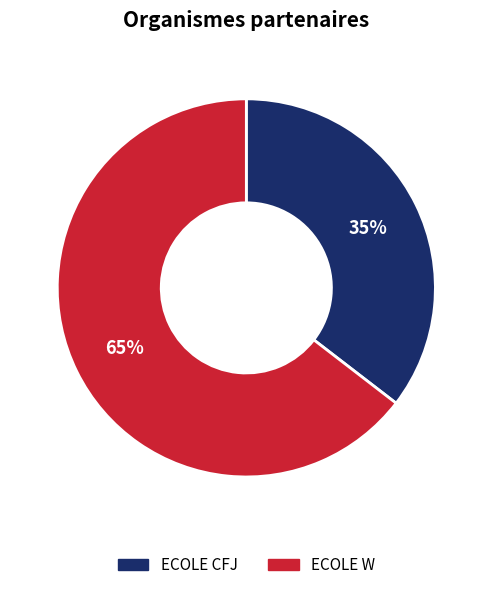

To the nearest percent, what is the average slice percentage?

50%